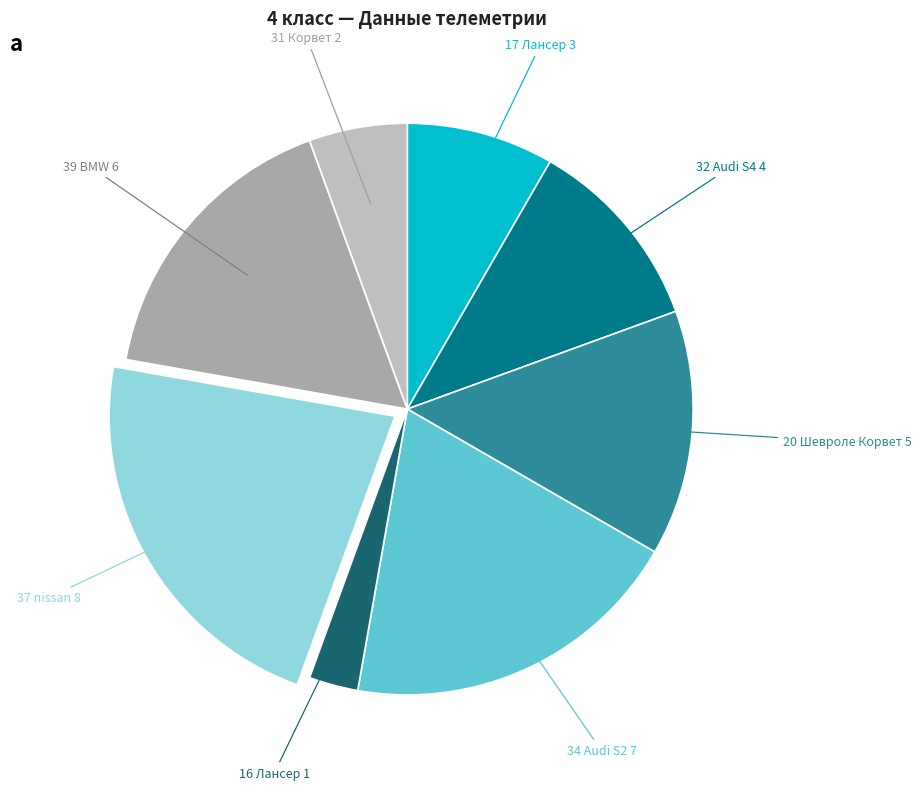

Do 31 Корвет and 16 Лансер together represent more than half of the pie?

No